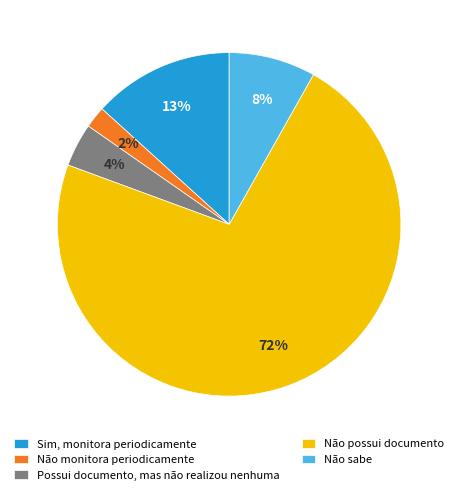

To the nearest percent, what portion does Não monitora periodicamente represent?

2%